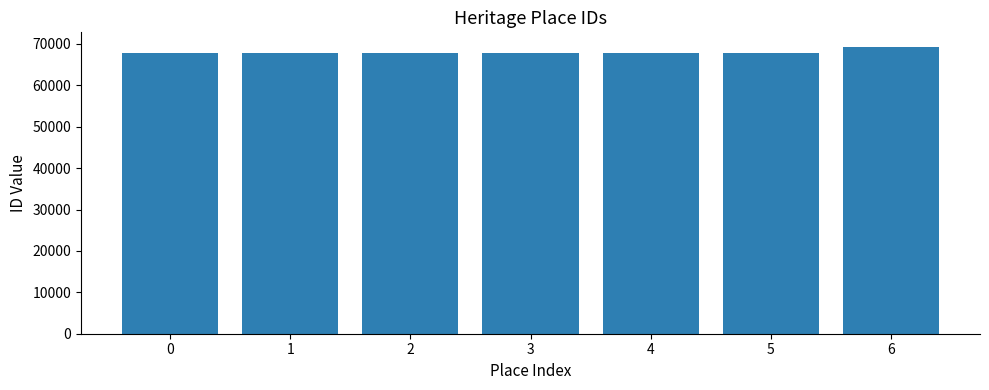

What value does the data have at 6, to the nearest 50?

69350